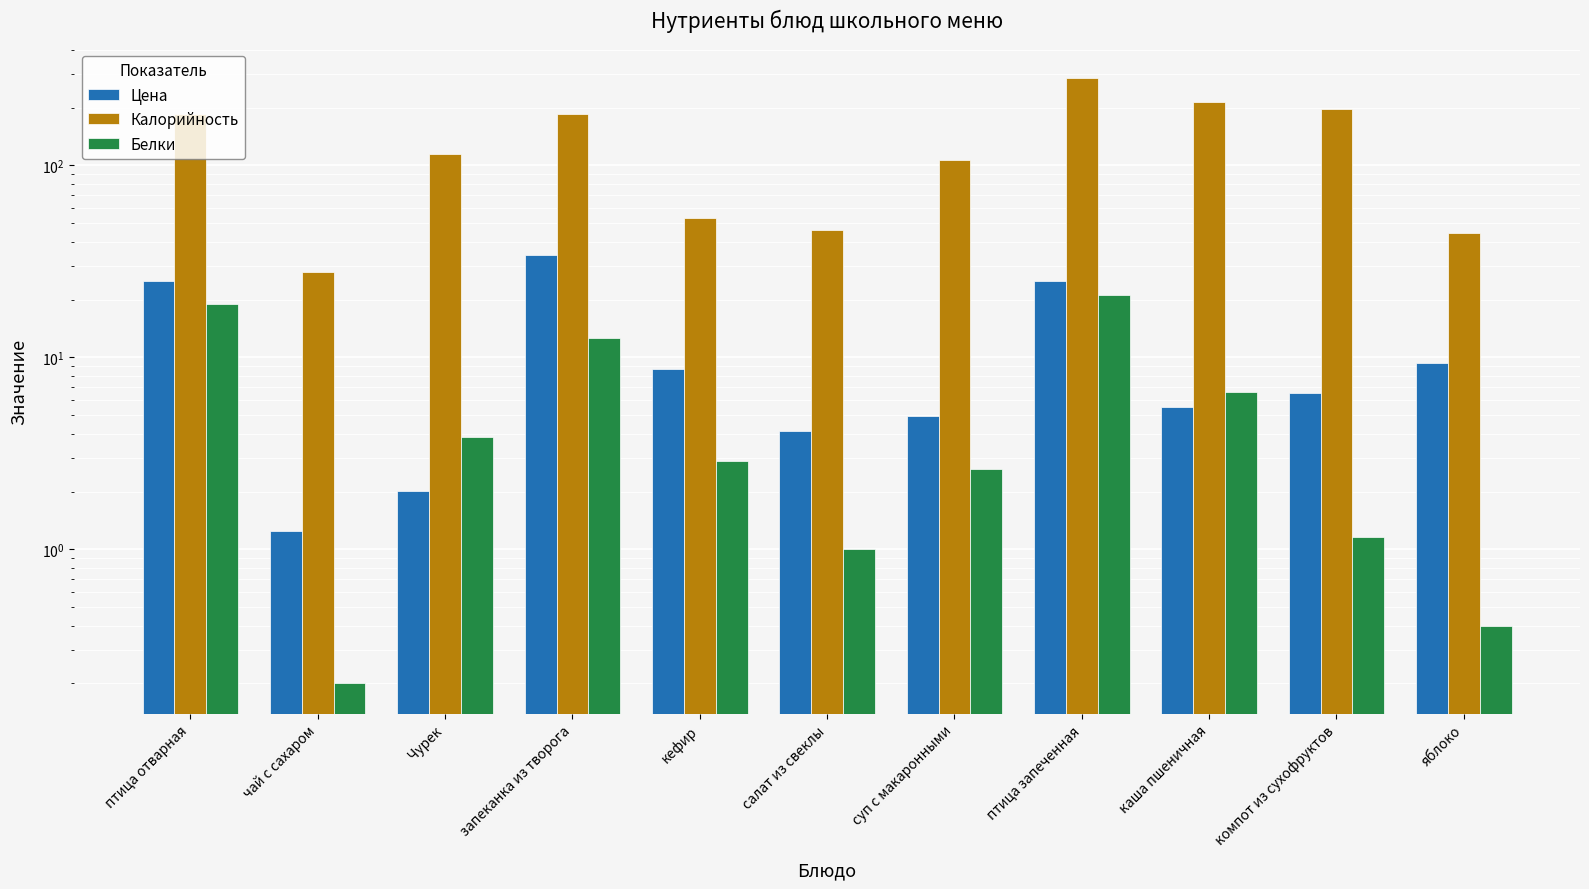

Which has a higher value, компот из сухофруктов or чай с сахаром?

компот из сухофруктов